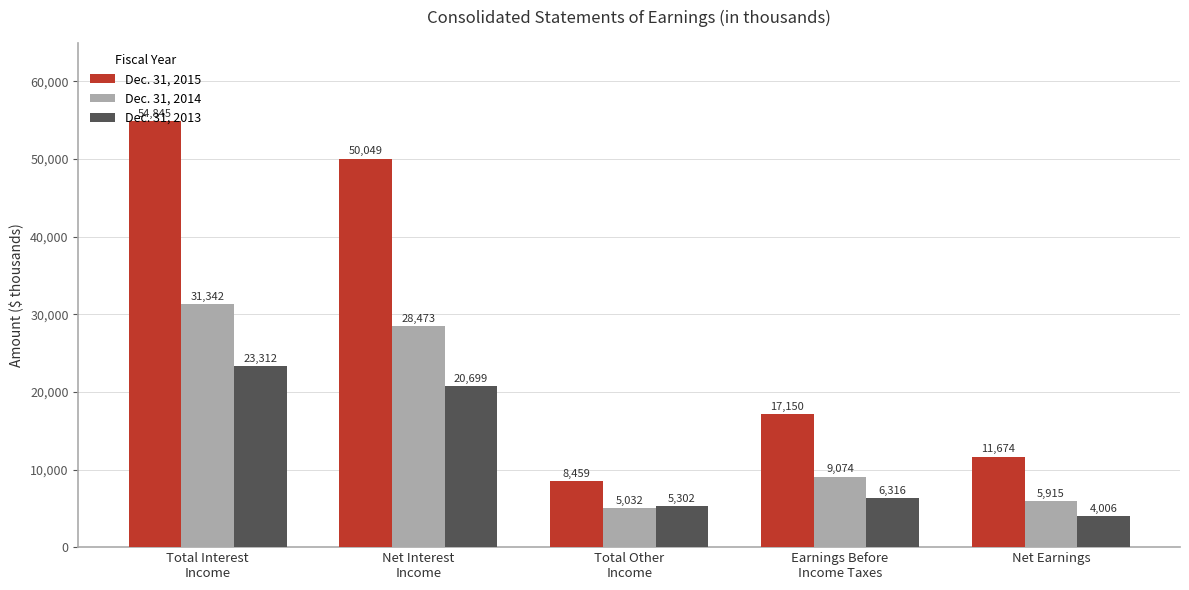

What is the spread (max minus min) of values at Total Other
Income?

3427